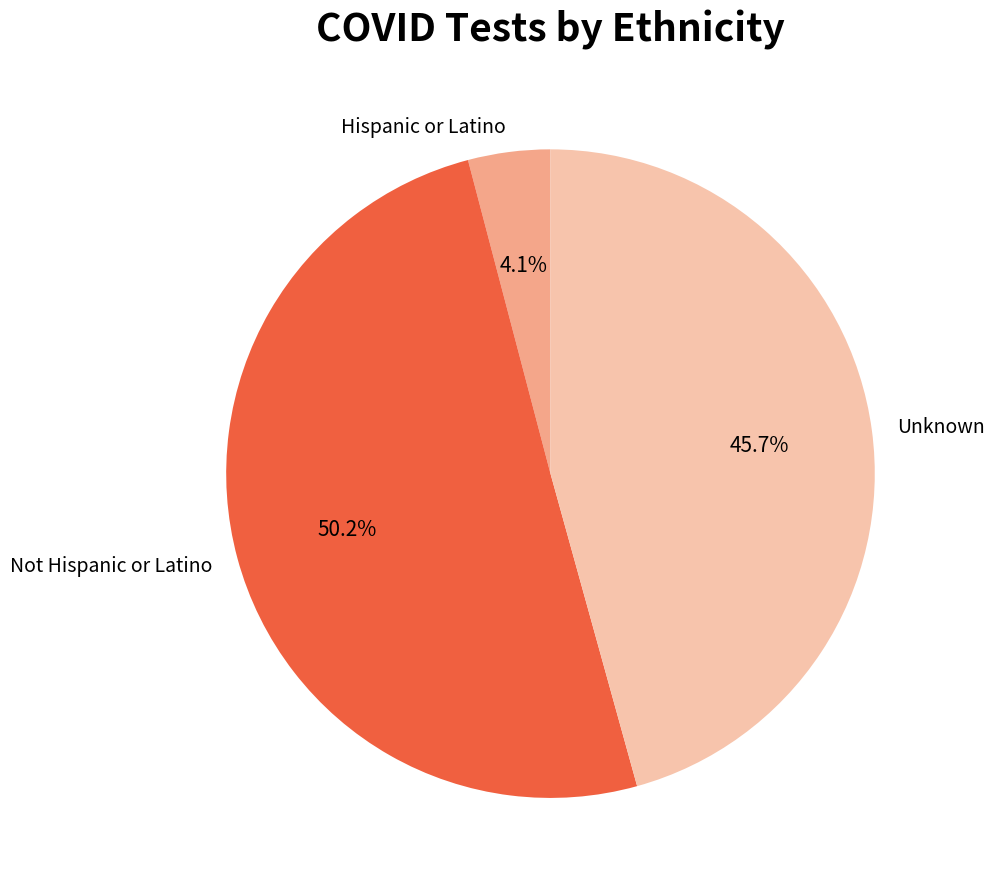

The Unknown slice represents 55% of the pie. True or false?

False